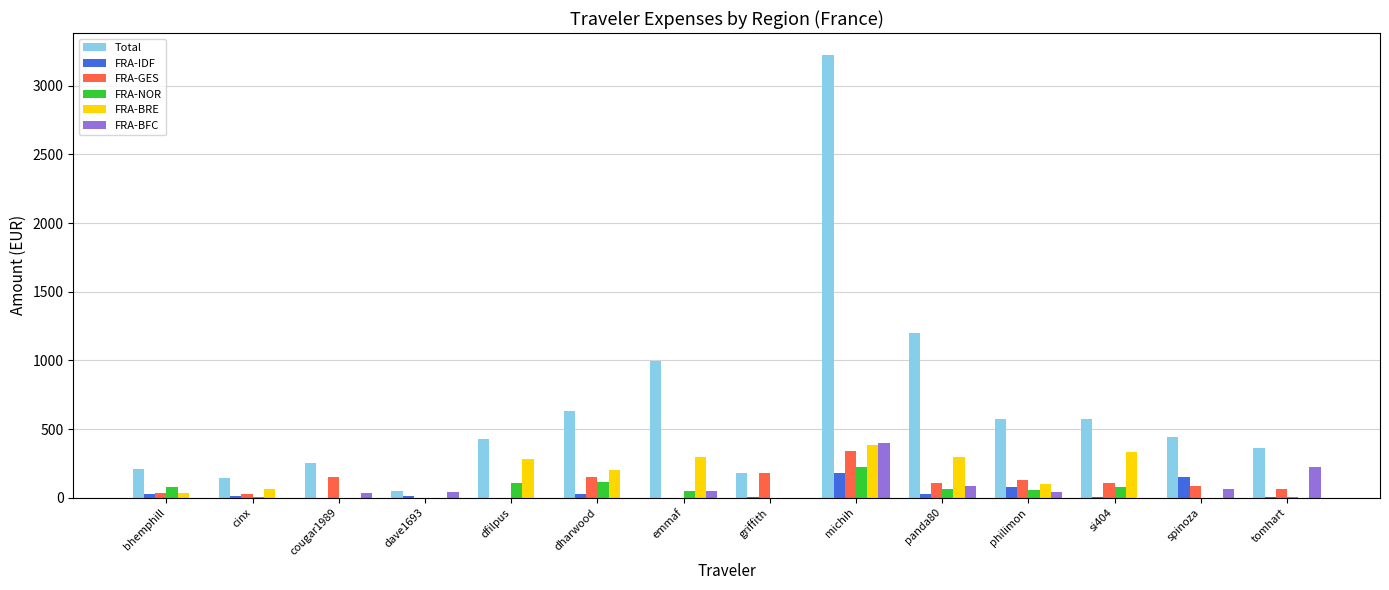

What is the highest value of the FRA-BFC series?

398.3